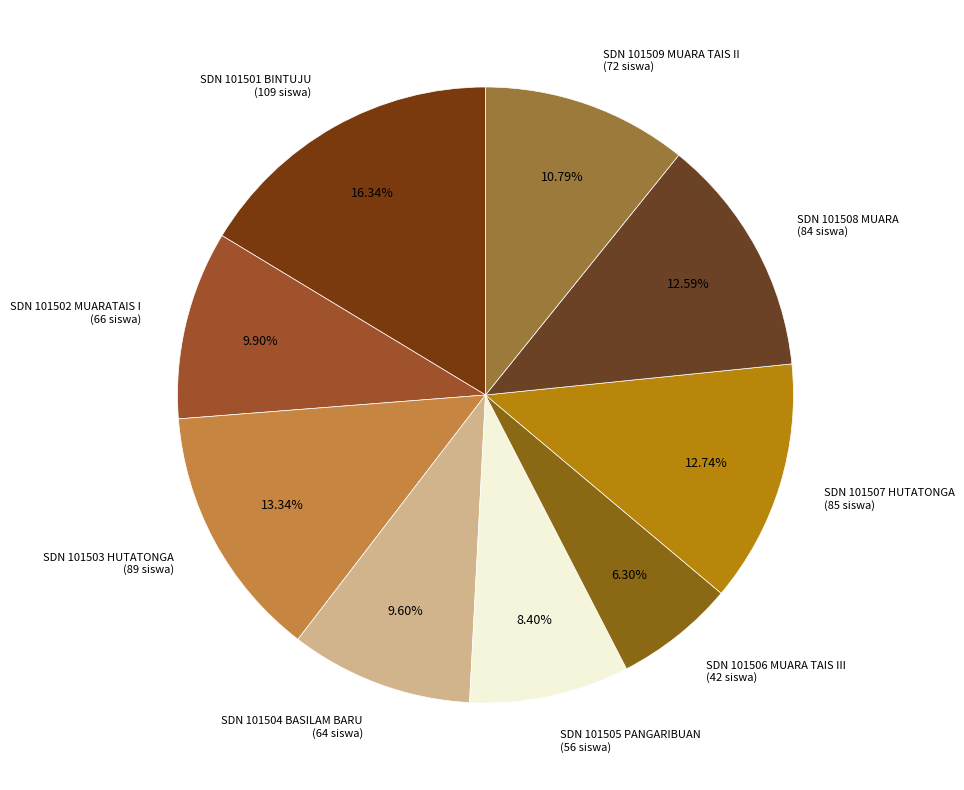

Which has a higher value, SDN 101501 BINTUJU (109 siswa) or SDN 101509 MUARA TAIS II (72 siswa)?

SDN 101501 BINTUJU (109 siswa)